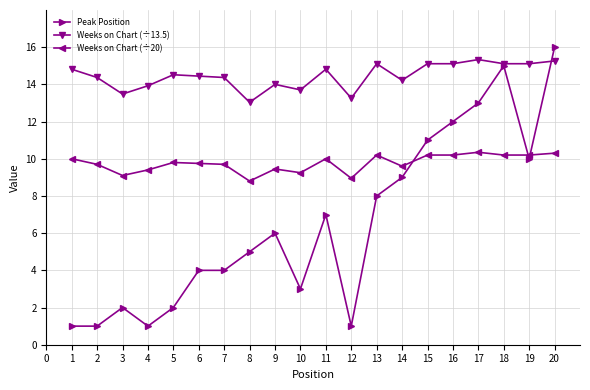

What is the minimum value shown in the chart?

1.0